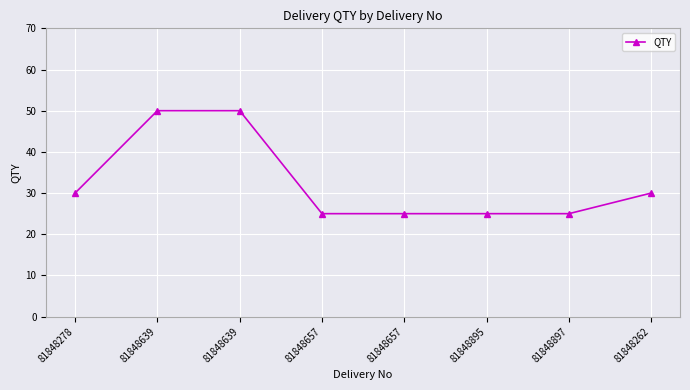

How many lines are shown in the chart?

1